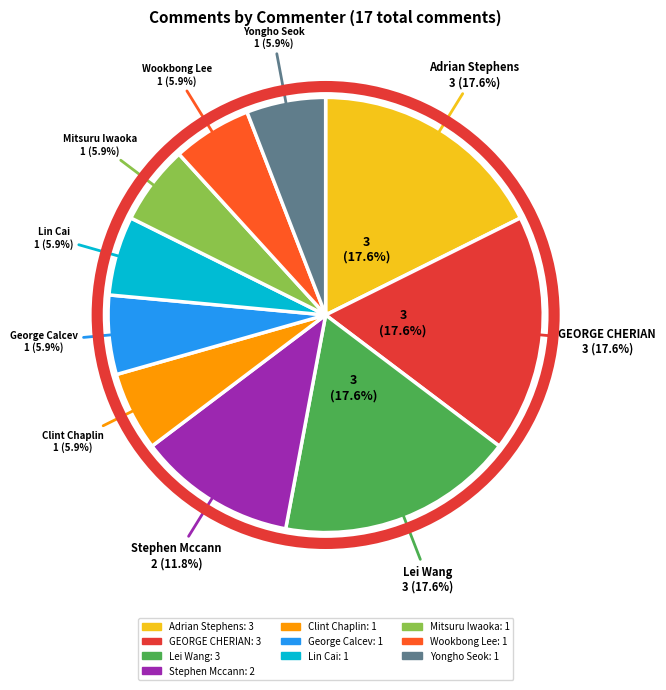

What is the total percentage of Adrian Stephens and George Calcev?

23.5%